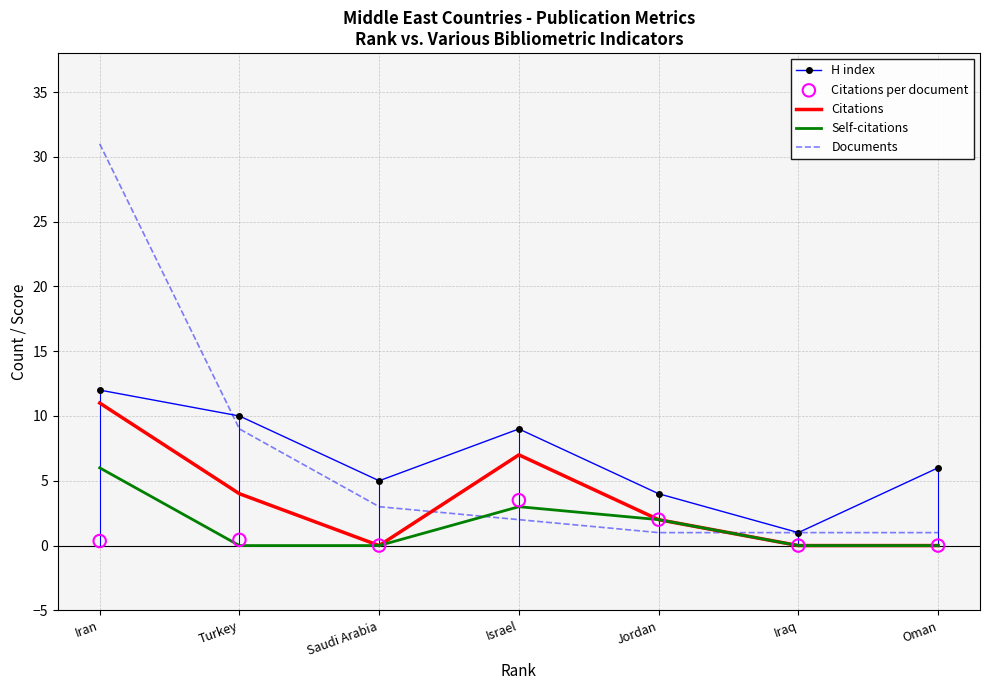

Which series has the largest total across all categories?

Documents